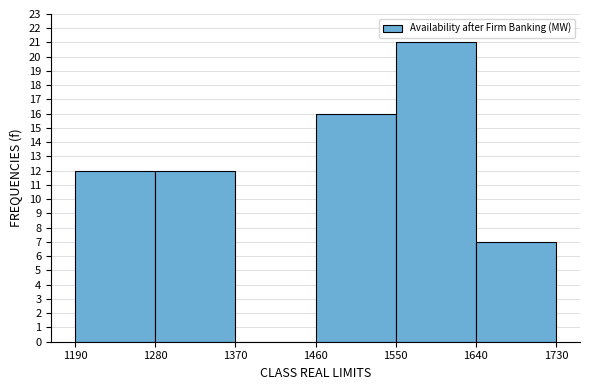

What is the height of the bar covering 1460 to 1550 on the x-axis? The values are not printed on the chart, so give them approximately, as read against the axis.

16